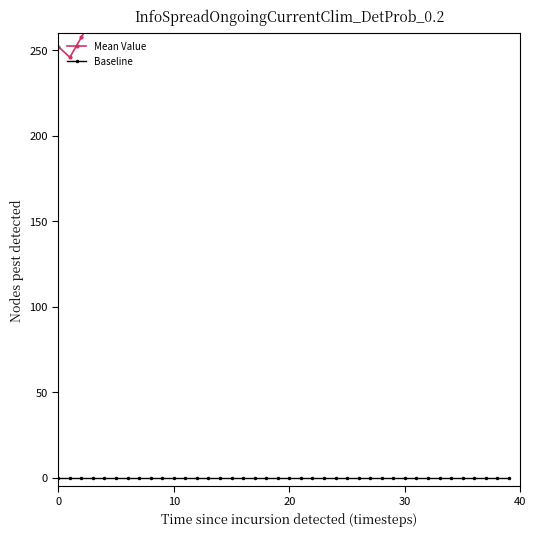

Rank the series by their average value, from highest to lowest.

Mean Value, Baseline